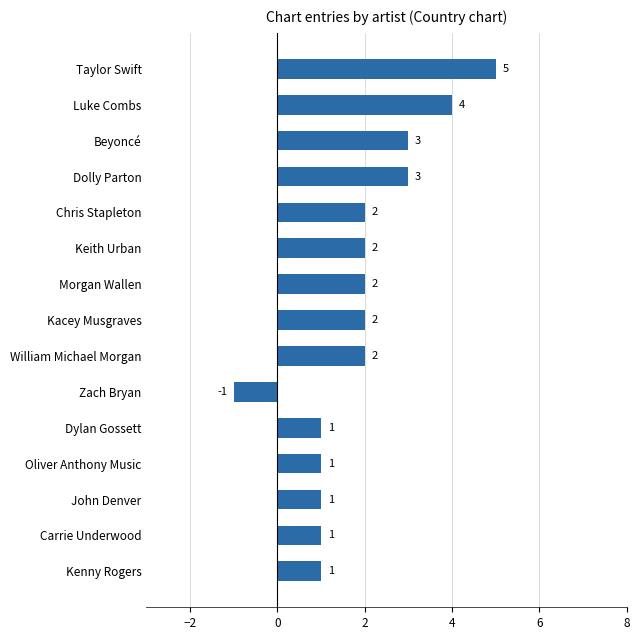

How many values are below zero?

1